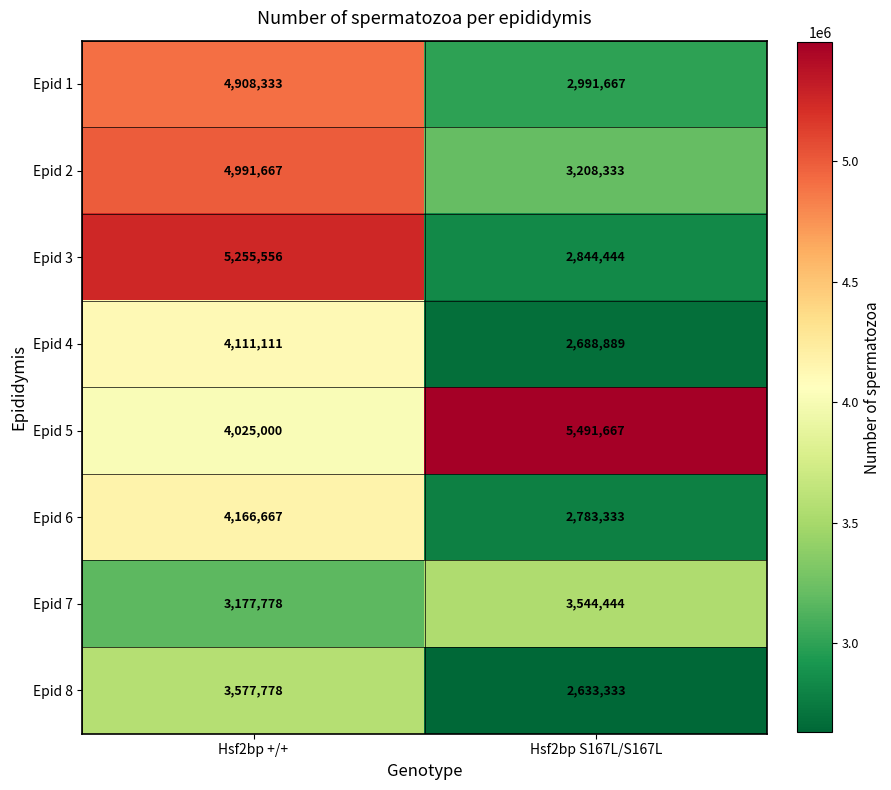

Is the value of Epid 6 at Hsf2bp S167L/S167L greater than the value of Epid 4 at Hsf2bp S167L/S167L?

Yes